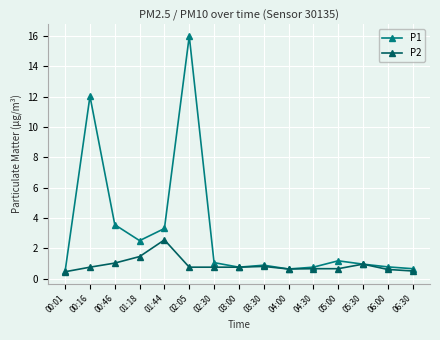

At which category is the sum across all series the highest?

02:05